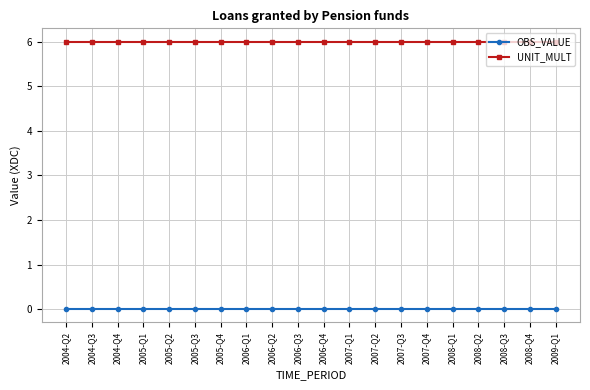

True or false: UNIT_MULT and OBS_VALUE cross at least once.

False